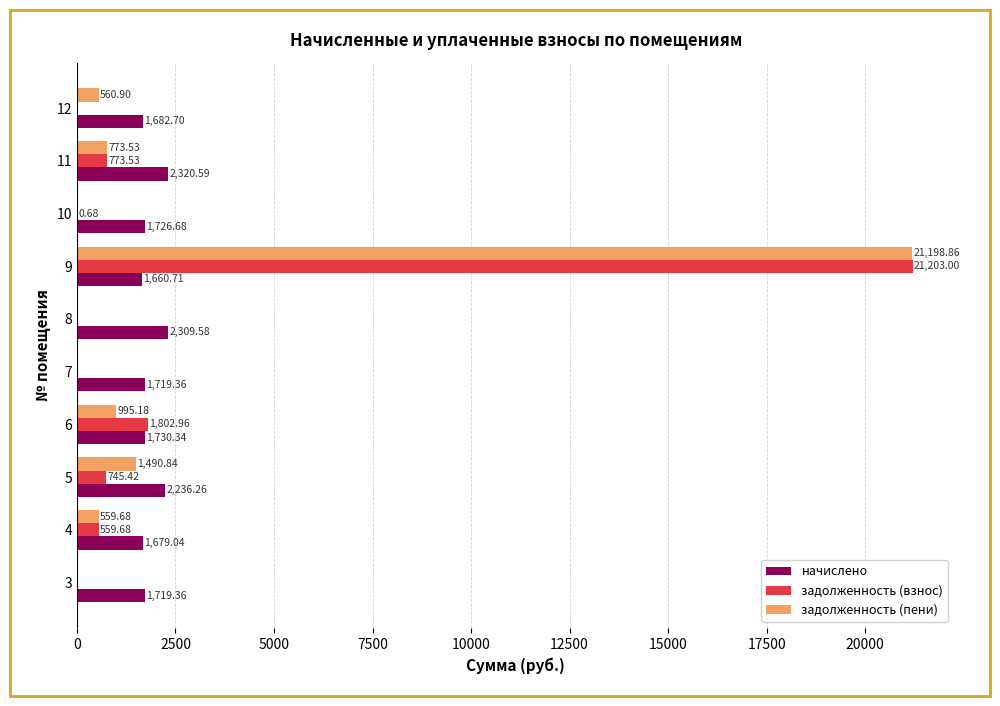

What is the sum of the начислено values at 11 and 10?

4047.3